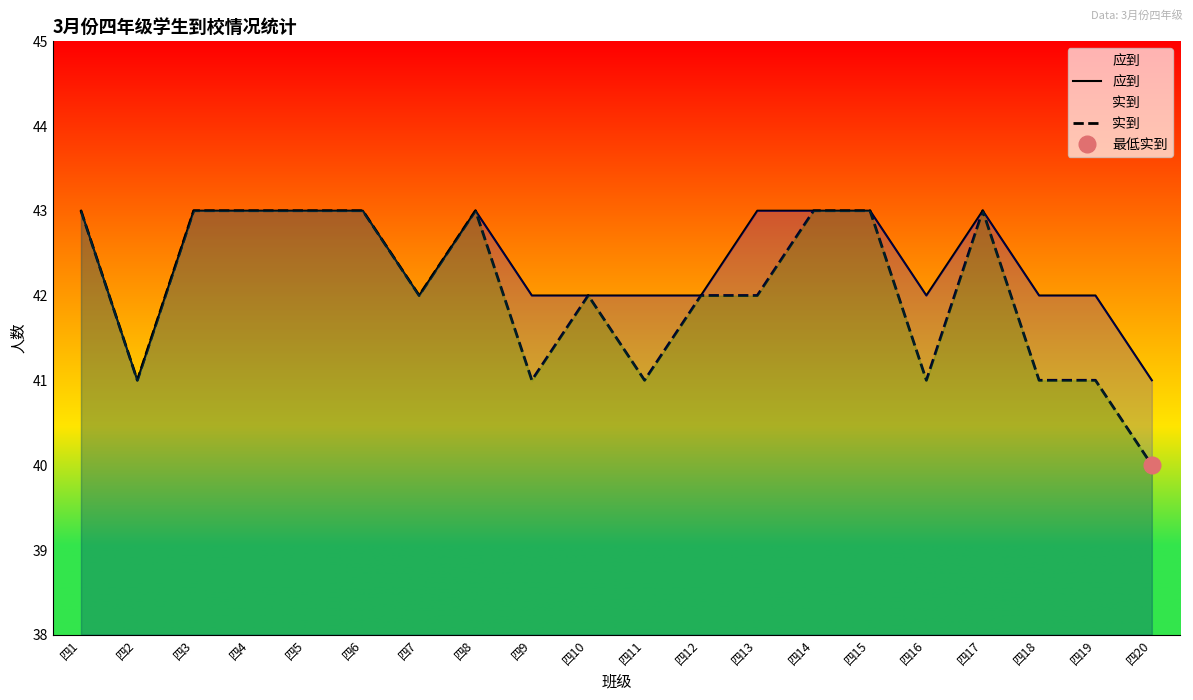

Rank the series by their maximum value, from lowest to highest.

应到, 实到